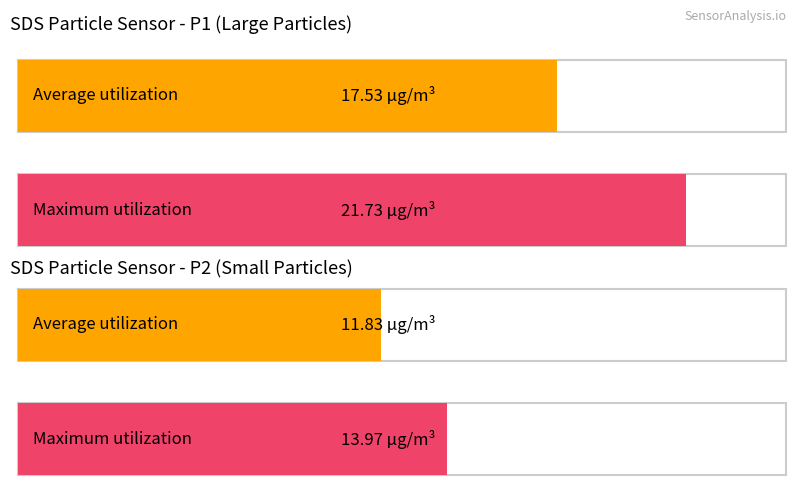

How many distinct data groups are displayed?

2